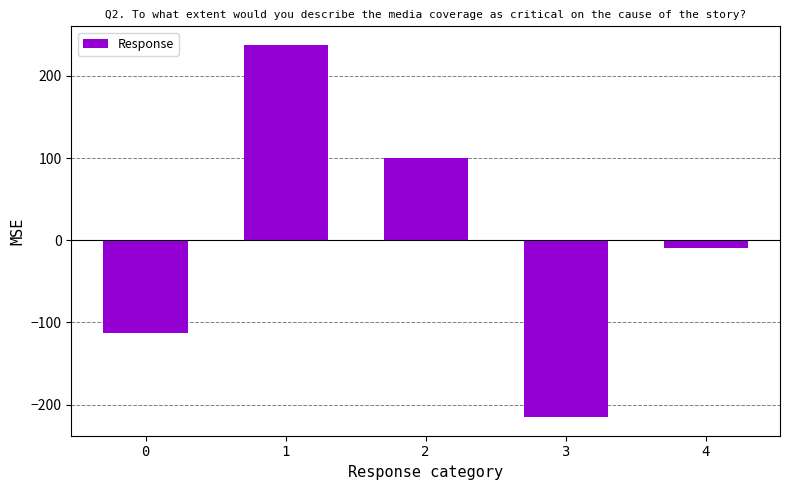

Reading left to right, extract all data points from this chart.

-113.2	237.8	99.8	-215.2	-9.2